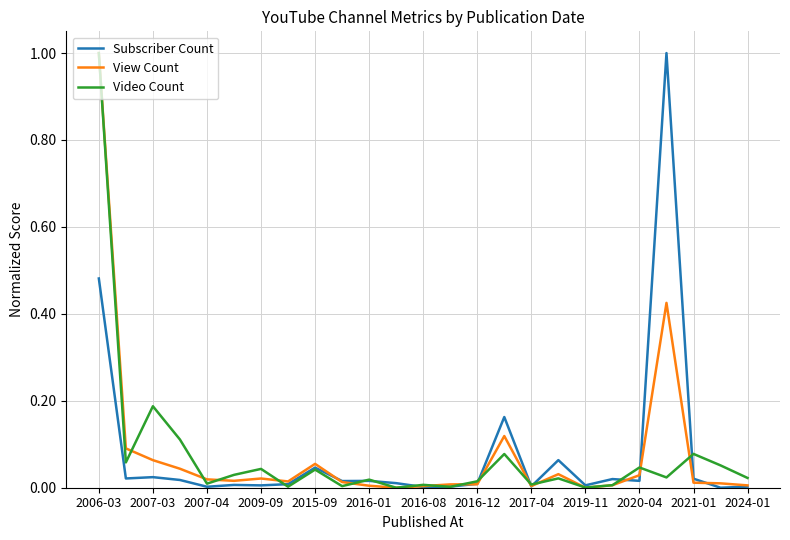

What are all the series names shown in the legend?

Subscriber Count, View Count, Video Count